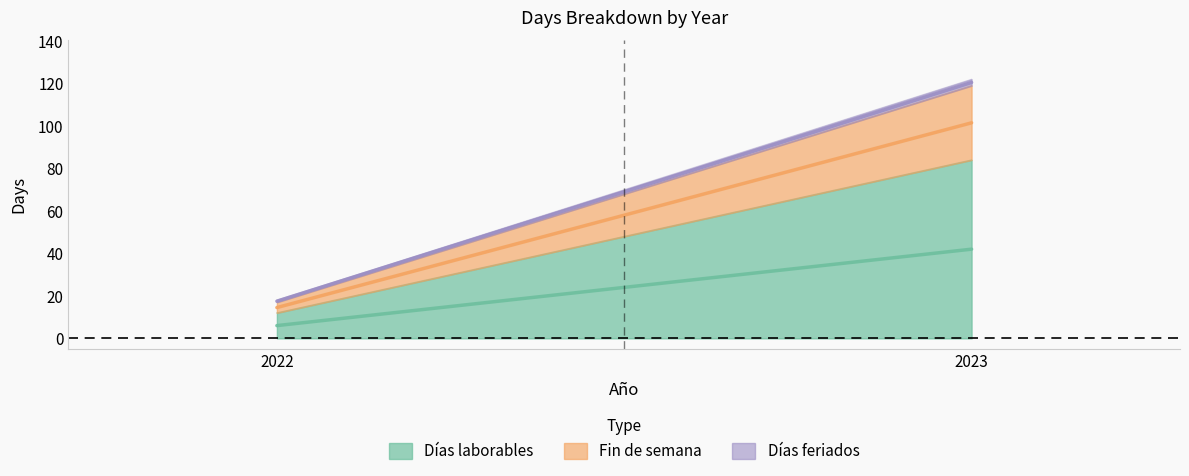

What is the maximum value for Días laborables?

84